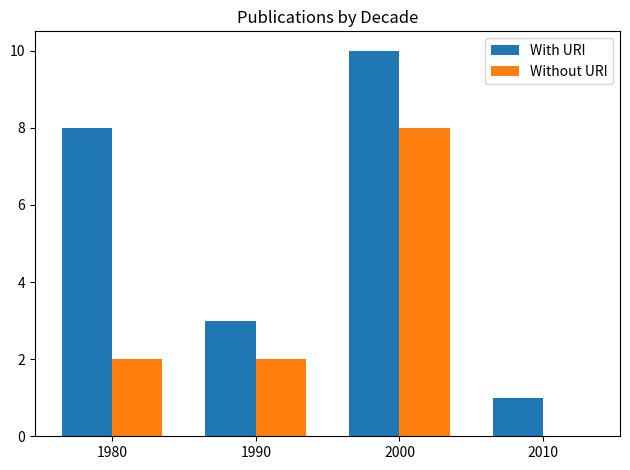

Does the chart contain stacked bars?

No